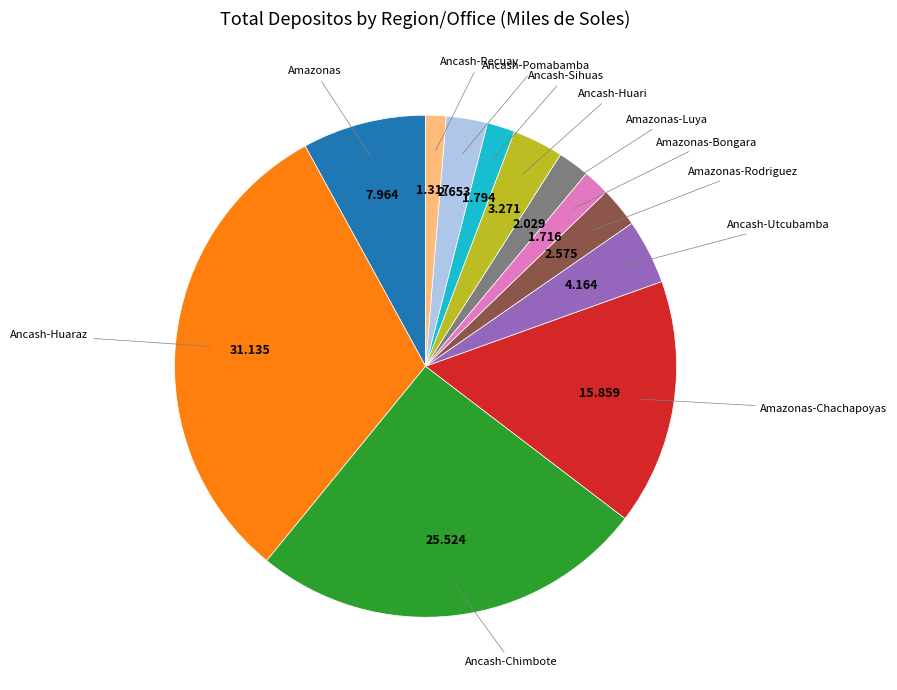

Is there any slice that represents more than half of the pie?

No